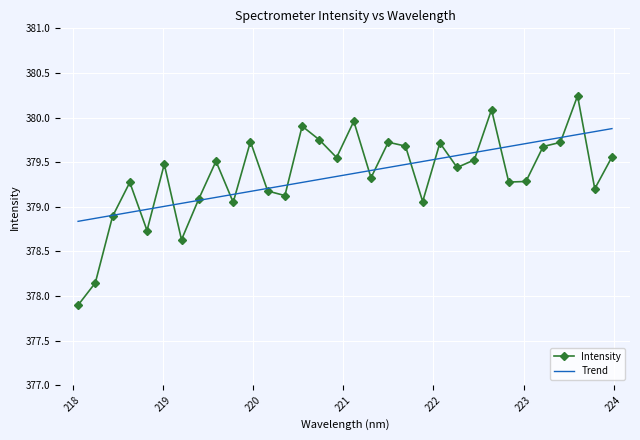

How many points are lower than both their immediate neighbors (excluding endpoints)?

10